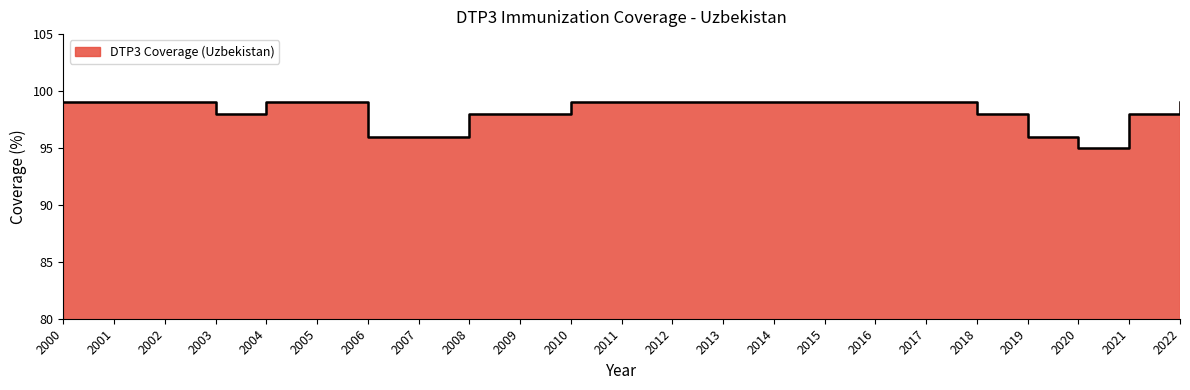

What is the change in value from 2009 to 2014?

+1